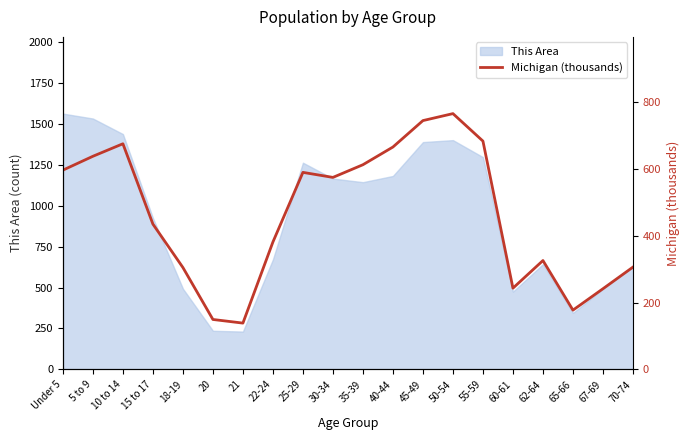

Reading left to right, extract all data points from this chart.

Under 5=596.3	5 to 9=637.8	10 to 14=675.2	15 to 17=434.8	18-19=304.8	20=149.3	21=138.5	22-24=381.2	25-29=589.6	30-34=574.6	35-39=612.5	40-44=665.5	45-49=744.6	50-54=765.5	55-59=683.2	60-61=243.1	62-64=325.7	65-66=177.3	67-69=241.3	70-74=306.1